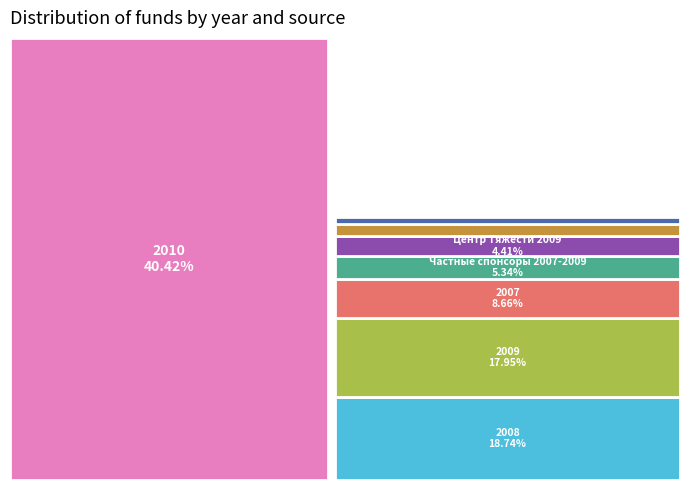

To the nearest percent, what percentage of the pie is Центр Тяжести 2009?

4%